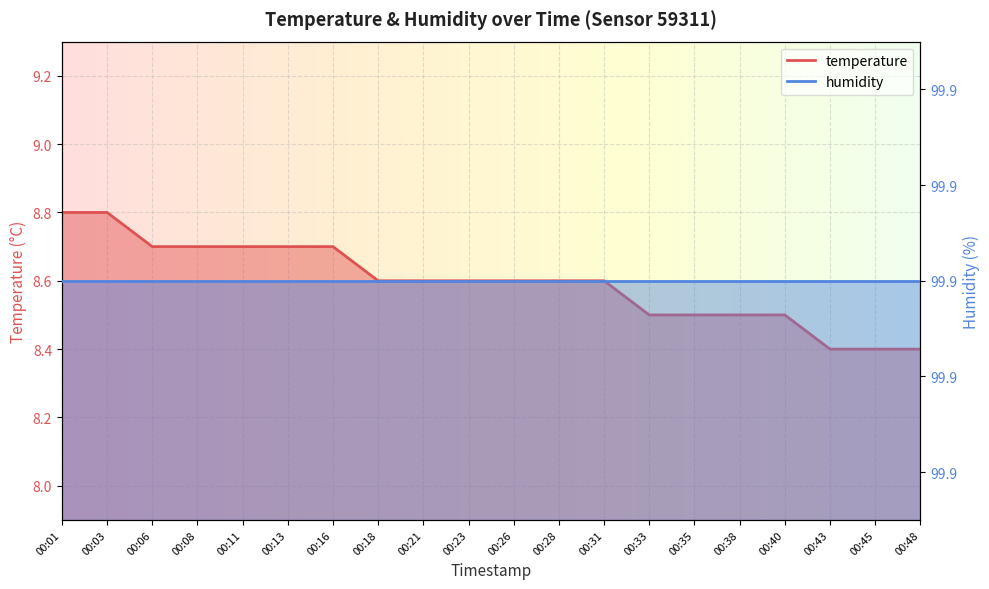

Approximately how many times larger is the value at 00:11 compared to 00:45?

1.0